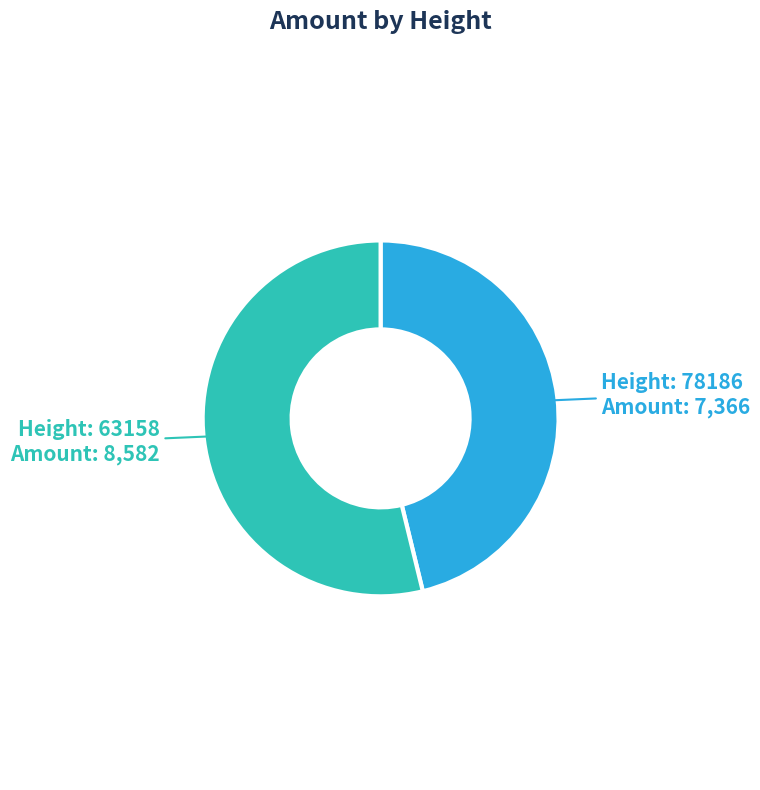

Is there any slice that represents more than half of the pie?

Yes